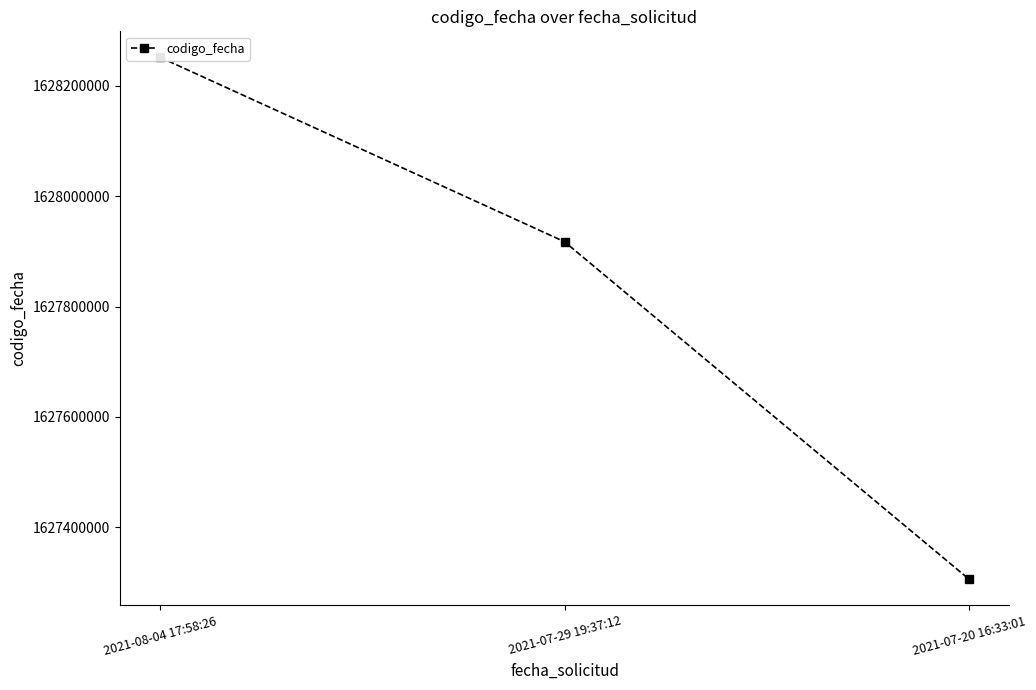

How many lines are shown in the chart?

1